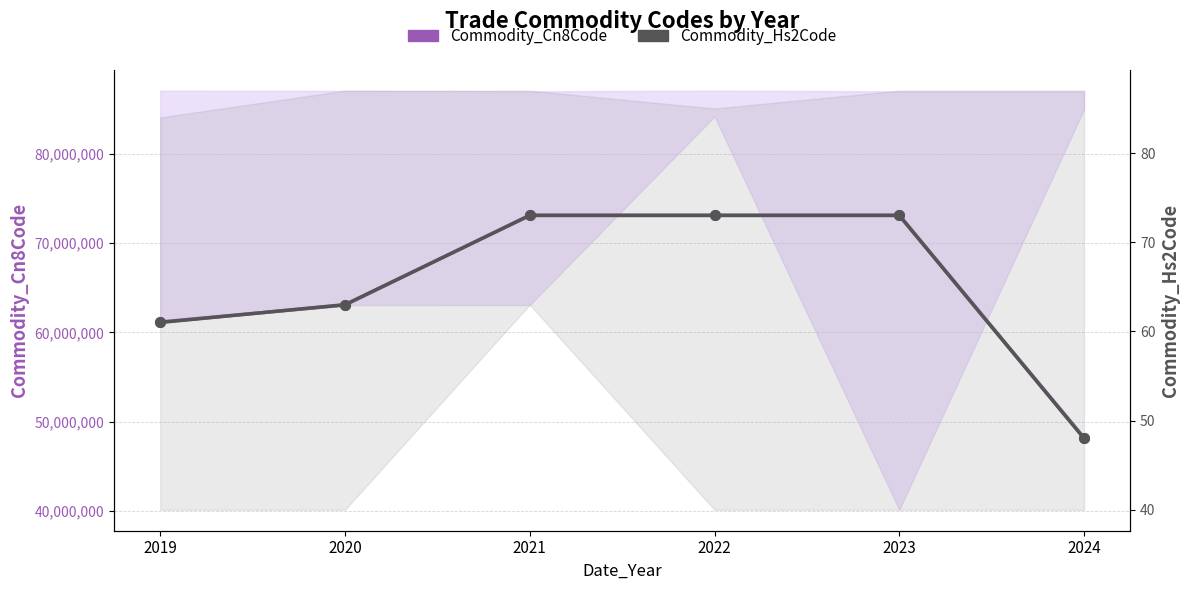

At how many categories does at least one series exceed 38463456?

6